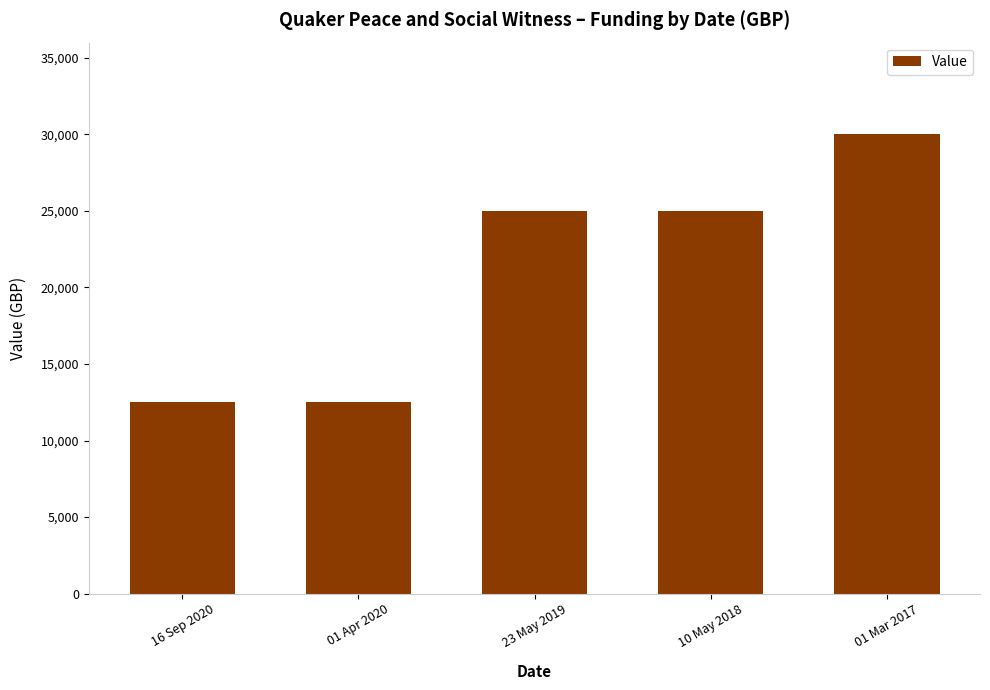

What is the minimum value shown in the chart?

12500